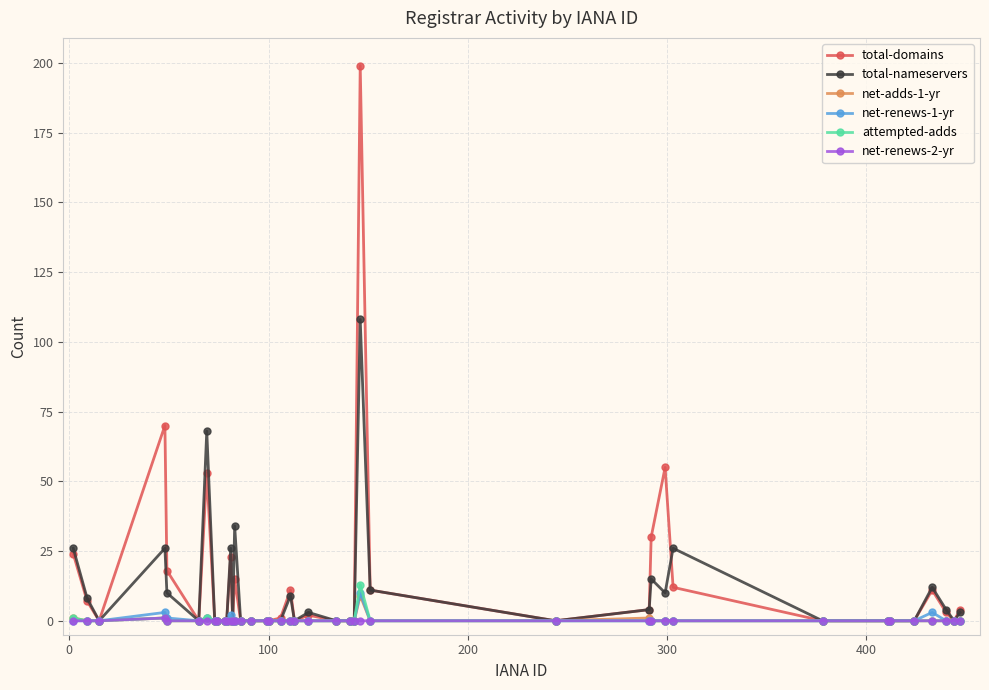

Which series has the widest spread of values?

total-domains